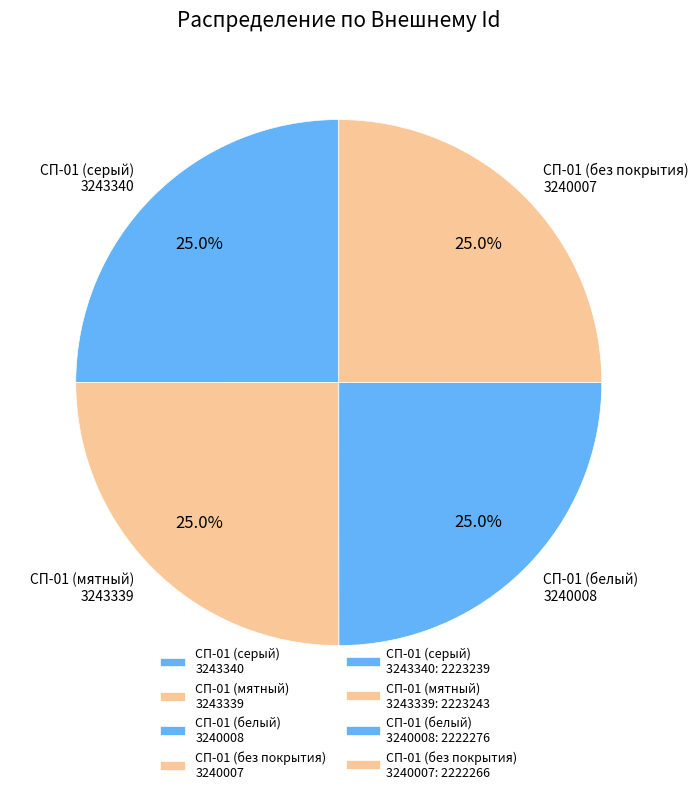

Approximately how many times larger is the value at СП-01 (серый) 3243340 compared to СП-01 (белый) 3240008?

1.0